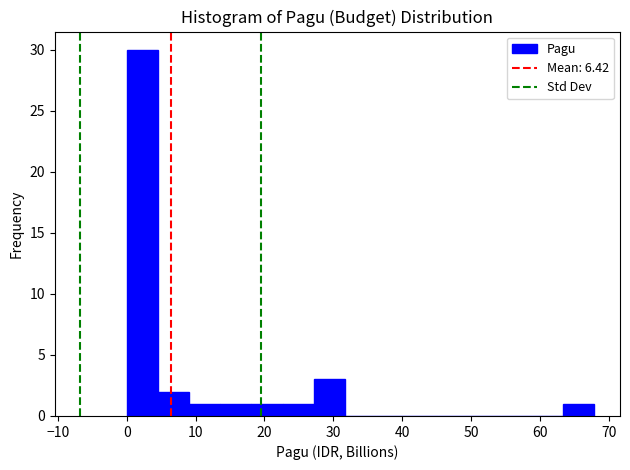

Reading left to right, list every bar in this chart as the range it spans on the x-axis followed by its height. Neither the bar edges nor the heights are printed on the chart, so give them approximately, as read against the axes.

0 to 5: 30
5 to 9: 2
9 to 14: 1
14 to 18: 1
18 to 23: 1
23 to 27: 1
27 to 32: 3
32 to 36: 0
36 to 41: 0
41 to 45: 0
45 to 50: 0
50 to 54: 0
54 to 59: 0
59 to 63: 0
63 to 68: 1